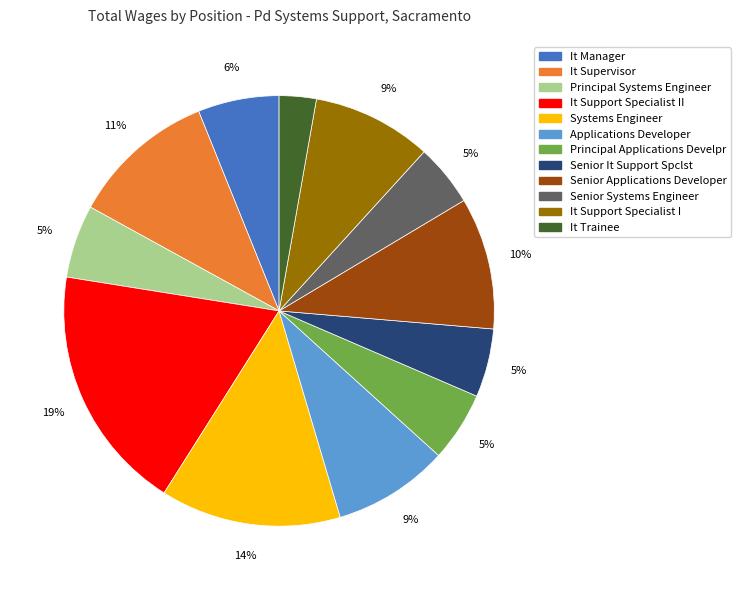

To the nearest percent, what is the average slice percentage?

8%